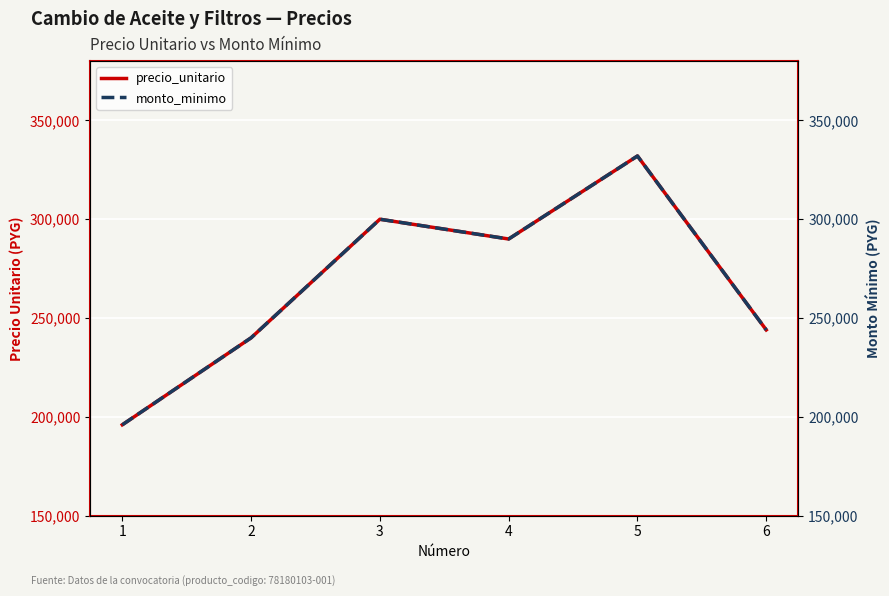

What is the greatest value displayed?

332000